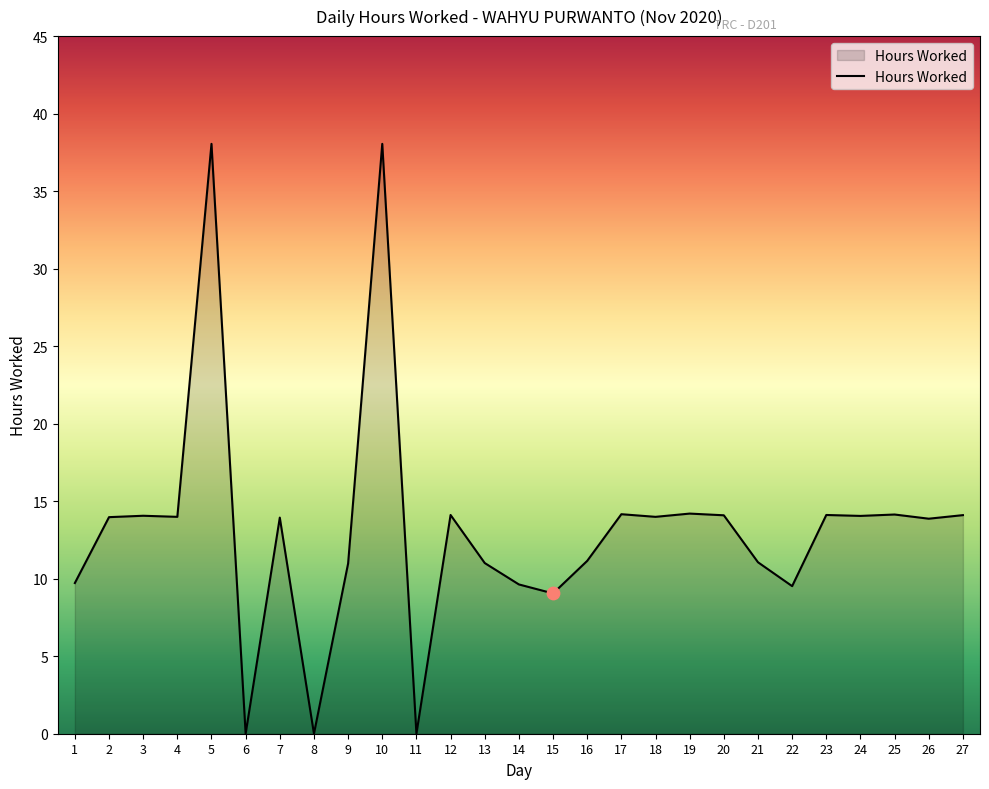

What is the change in value from 1 to 17?

+4.4